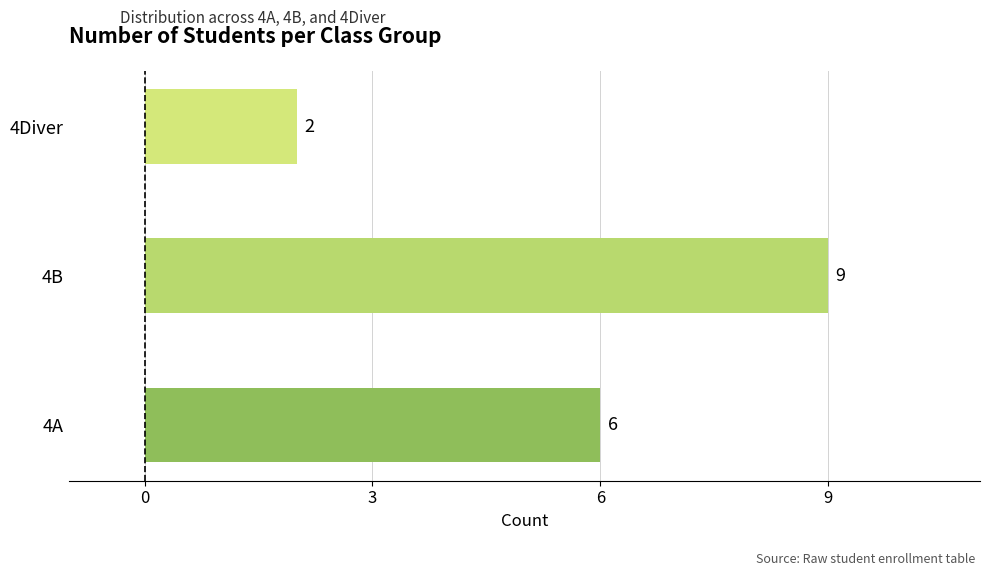

Reading top to bottom, transcribe all the data shown in this chart.

2	9	6